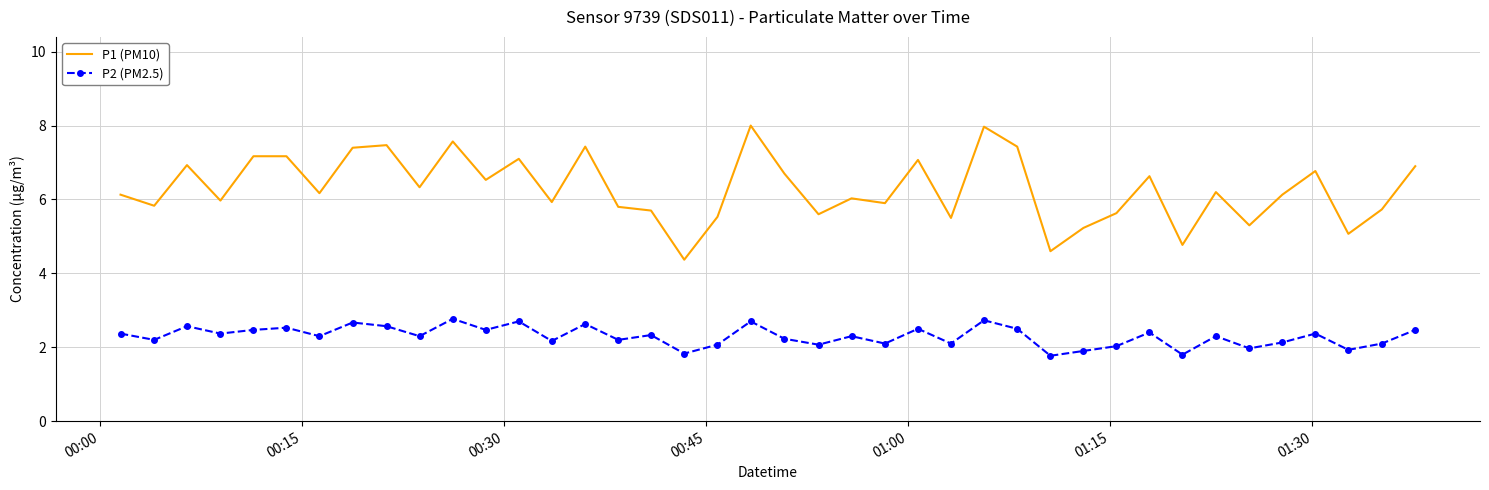

True or false: P2 (PM2.5) has more than 1 points higher than both neighbors.

True